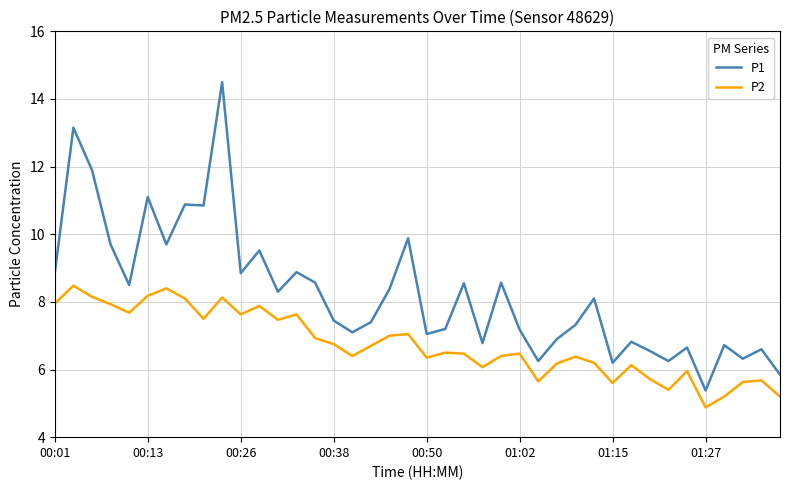

What is the difference between the second highest and minimum values in the P2 series?

3.5